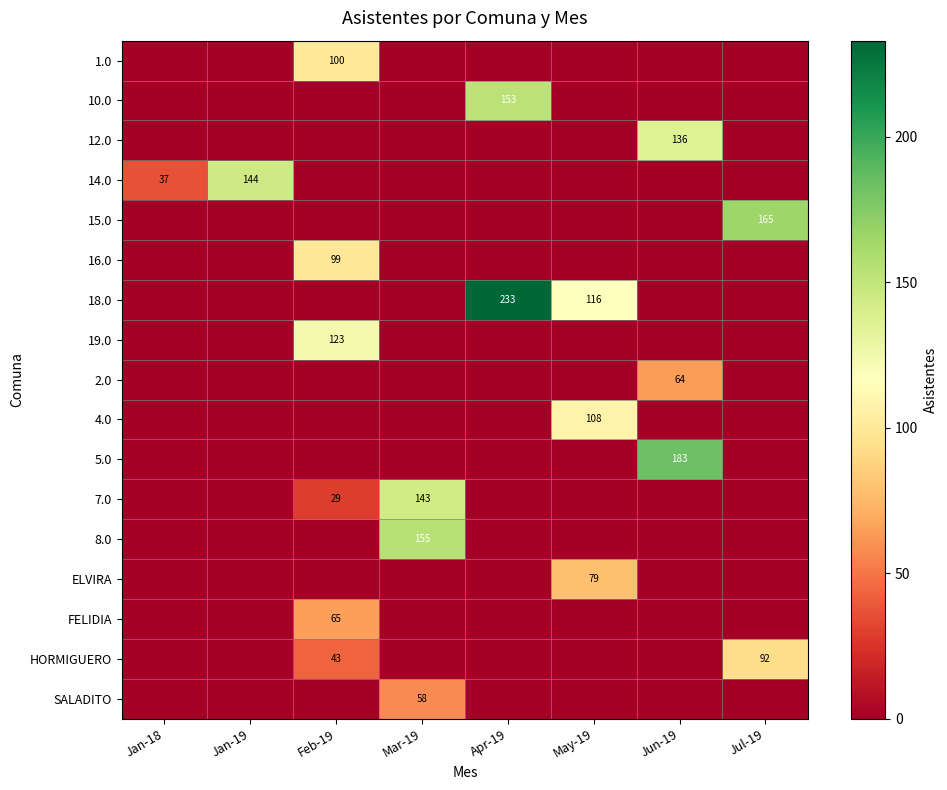

At how many categories does at least one series exceed 97?

7